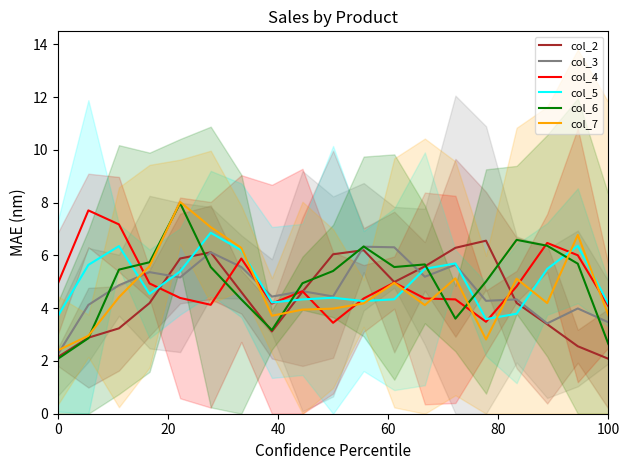

Is it true that col_6 equals 1.3 at 100?

False